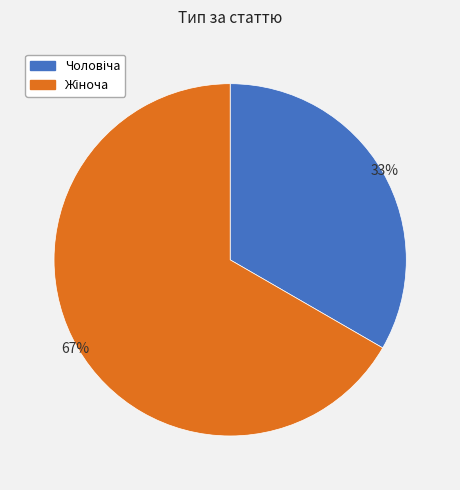

How many slices are in this pie chart?

2